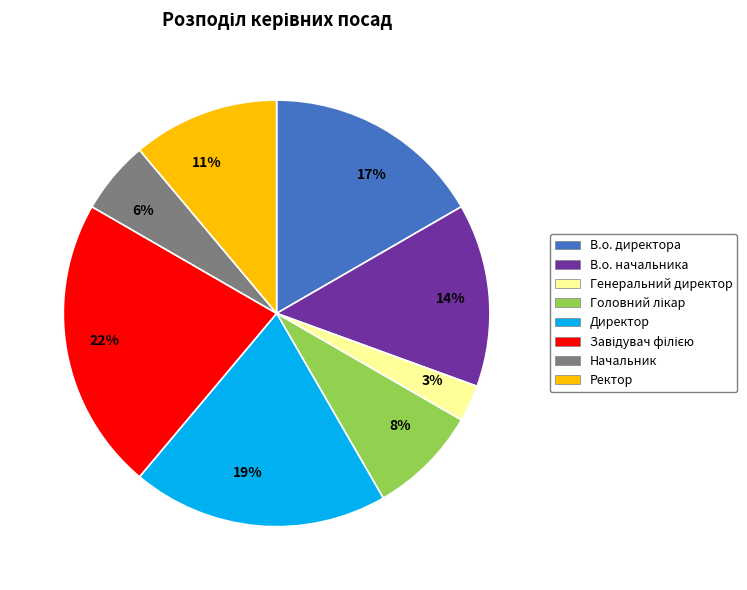

Which category has the smallest portion of the pie?

Генеральний директор